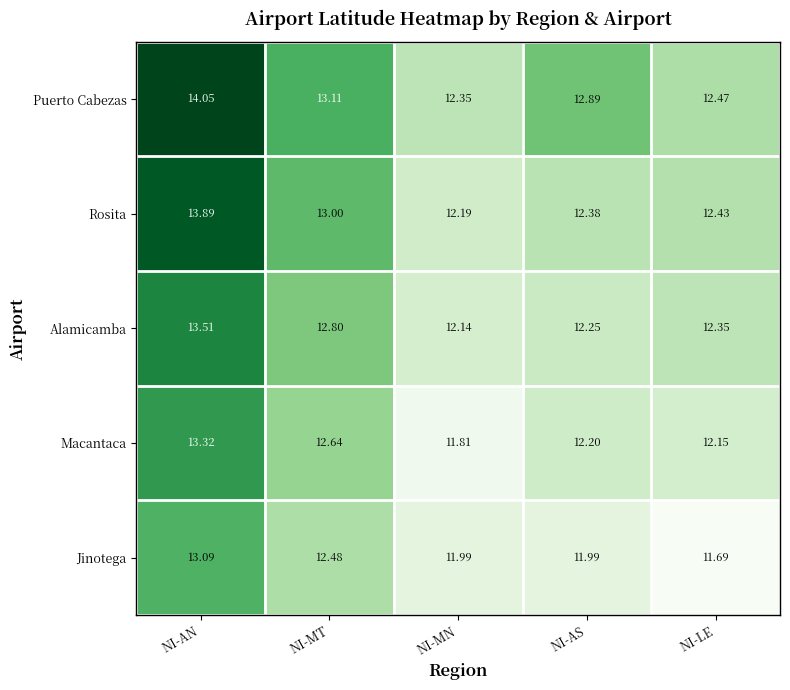

Where is Rosita nearest to the value 13?

NI-MT